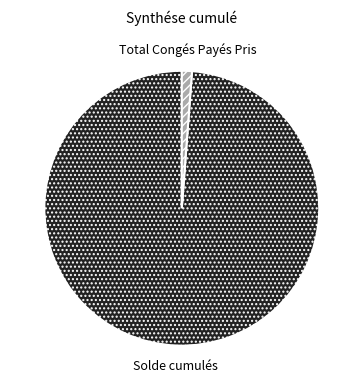

Does any single category account for the majority?

Yes